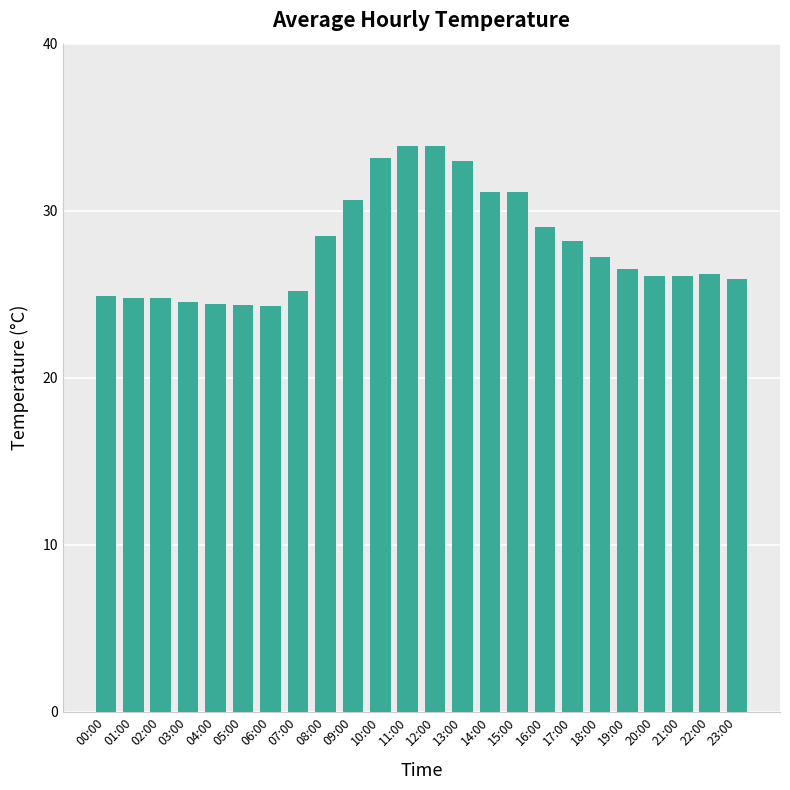

What is the ratio of the value at 01:00 to the value at 19:00?

0.9